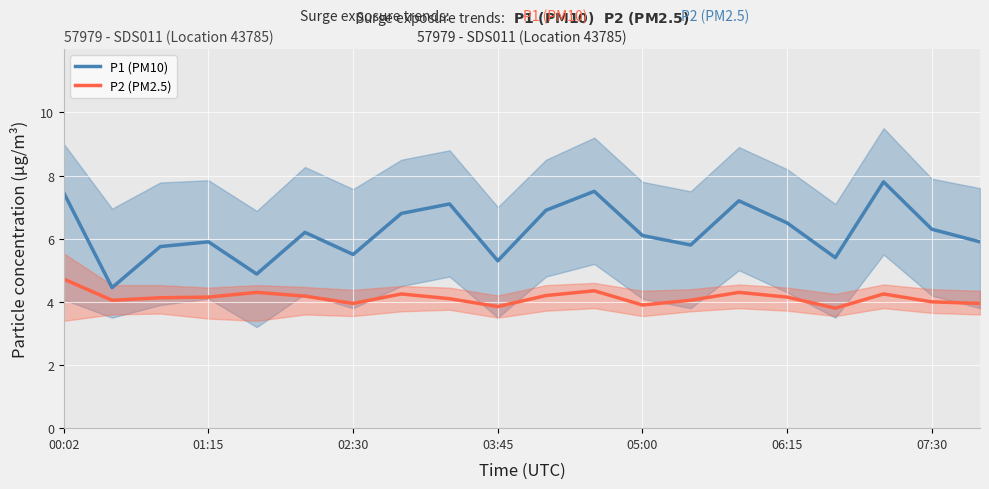

At how many categories does at least one series exceed 4?

20